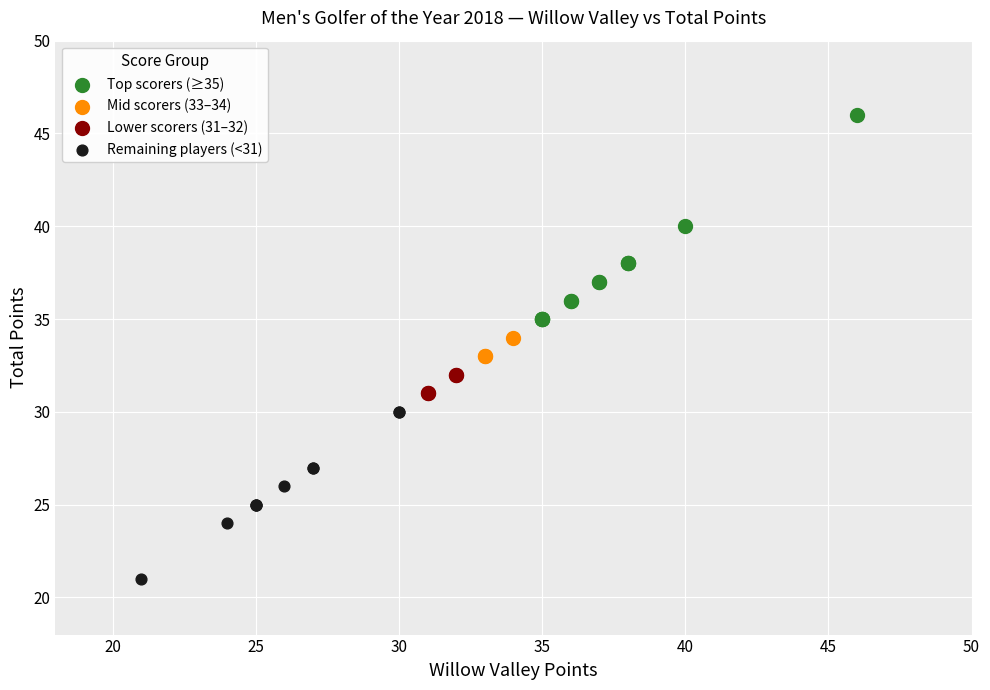

Which series has the widest spread of Y values?

Top scorers (≥35)